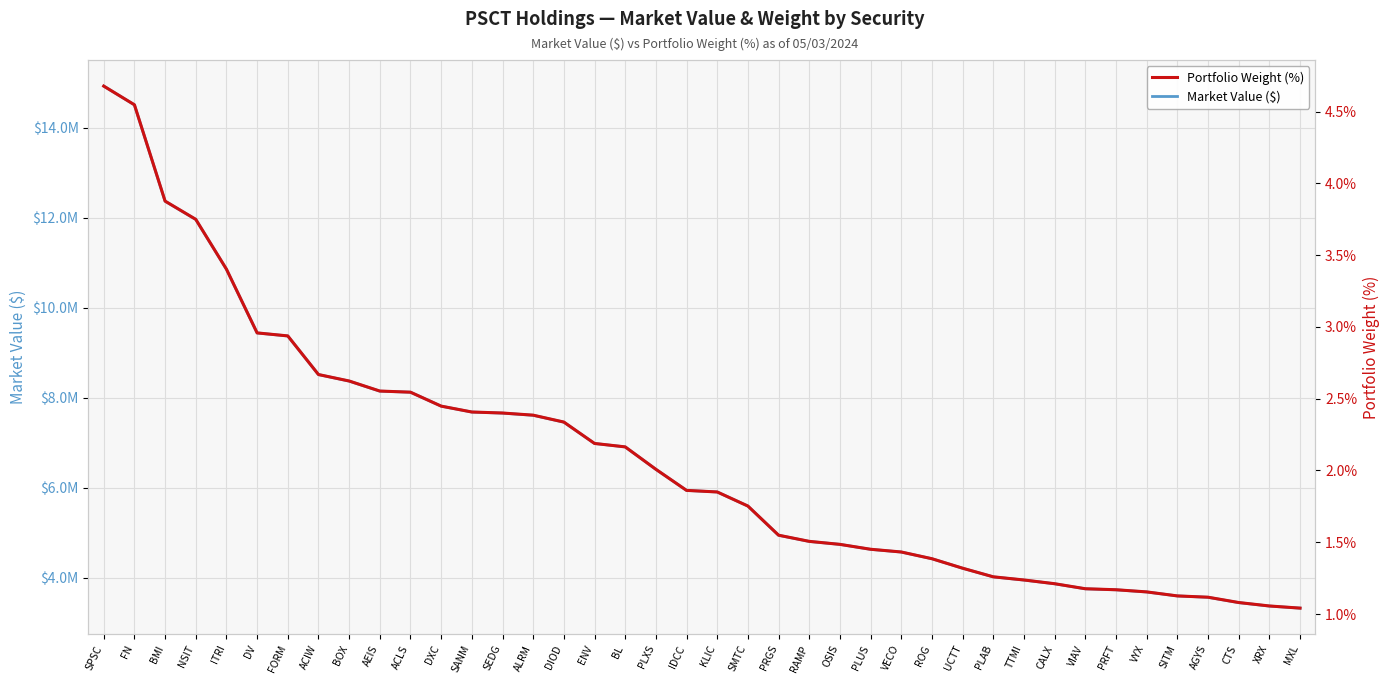

List the labels in order of Market Value ($) value, smallest first.

MXL, XRX, CTS, AGYS, SITM, VYX, PRFT, VIAV, CALX, TTMI, PLAB, UCTT, ROG, VECO, PLUS, OSIS, RAMP, PRGS, SMTC, KLIC, IDCC, PLXS, BL, ENV, DIOD, ALRM, SEDG, SANM, DXC, ACLS, AEIS, BOX, ACIW, FORM, DV, ITRI, NSIT, BMI, FN, SPSC